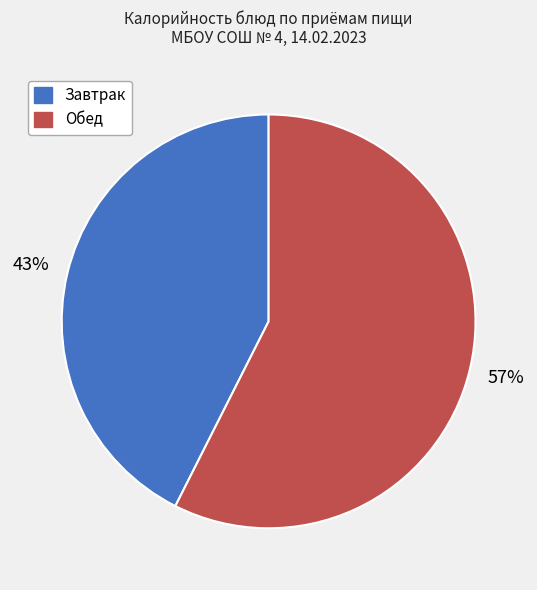

What percentage is the Обед slice, to the nearest percent?

57%